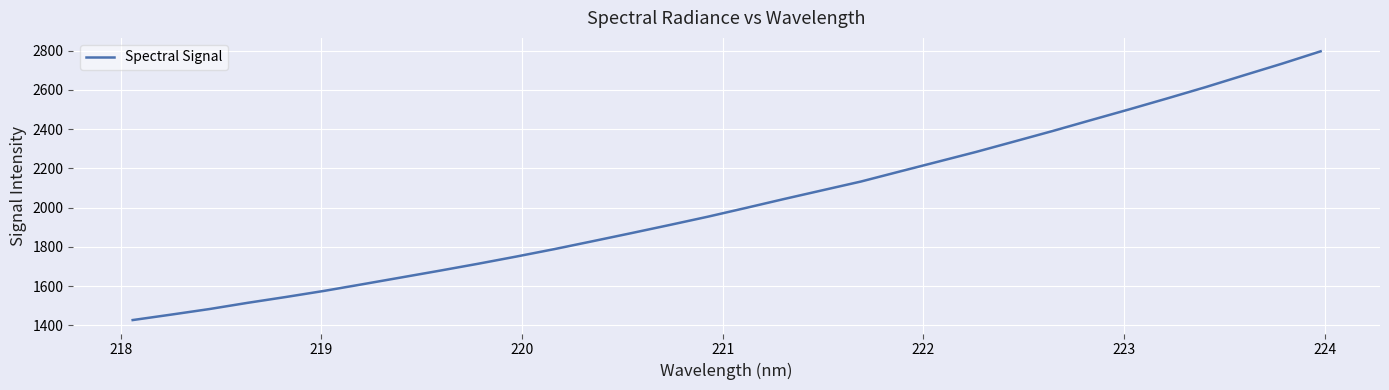

What is the difference between the maximum and minimum values?

1369.7